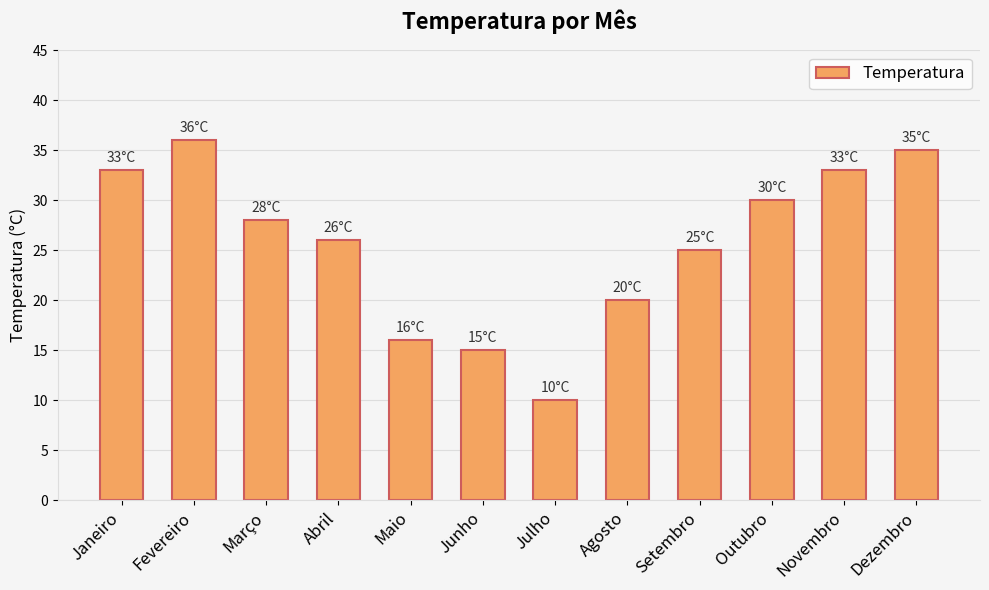

Does the chart contain stacked bars?

No